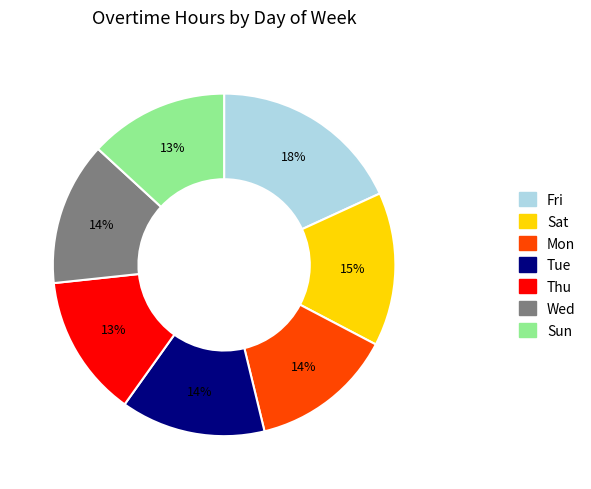

To the nearest percent, what is the difference between the largest and smallest slice percentages?

5%